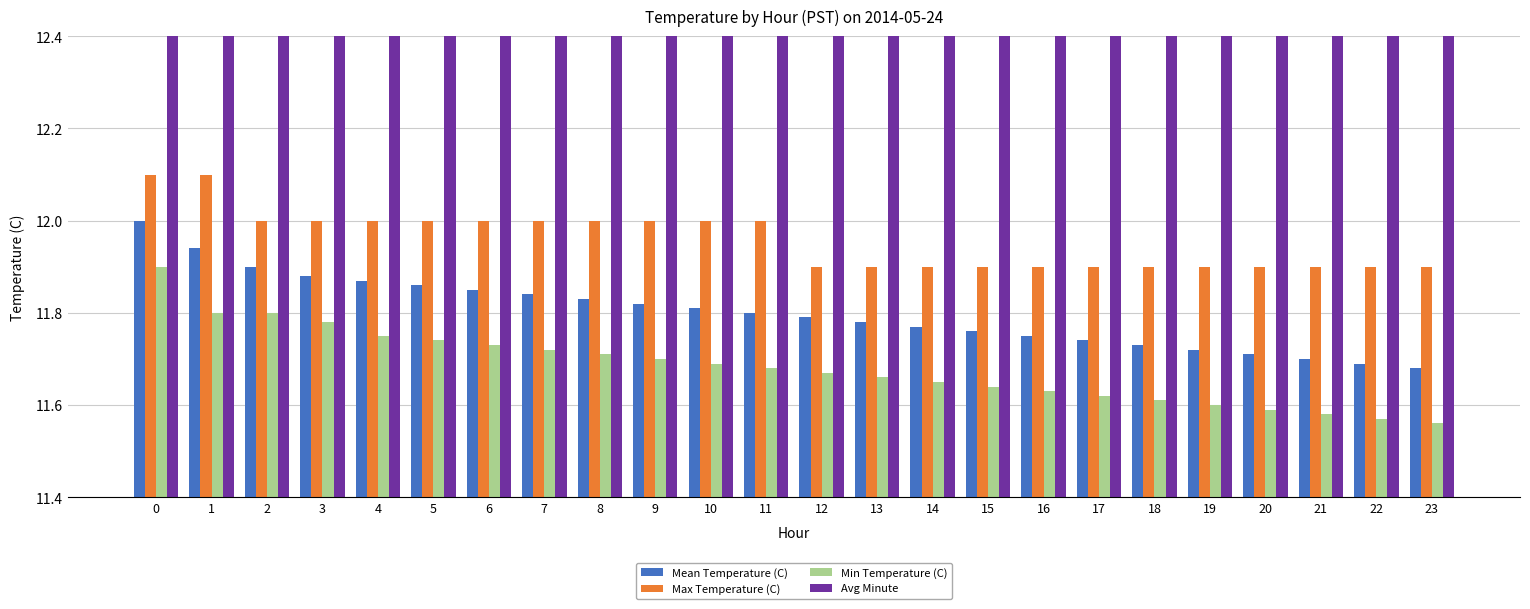

Which series has the widest spread of values?

Min Temperature (C)